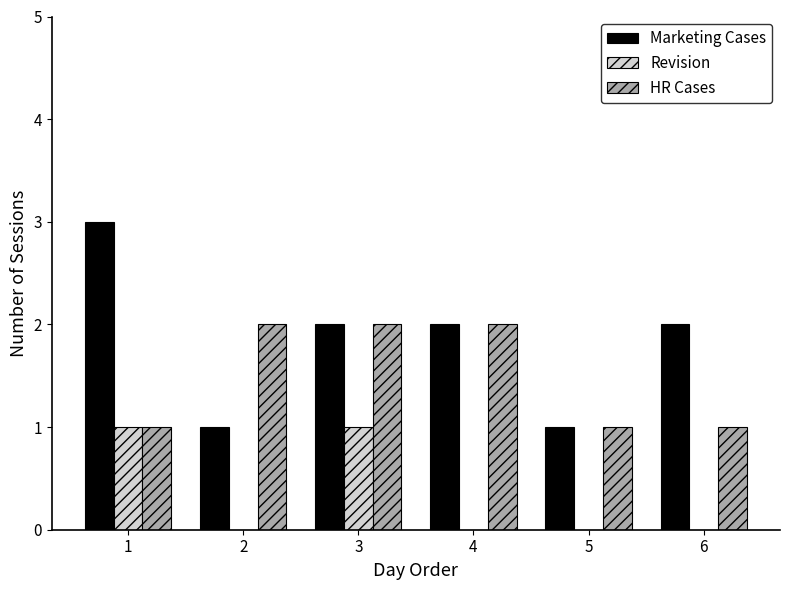

Is the value of HR Cases at 5 greater than the value of Marketing Cases at 1?

No